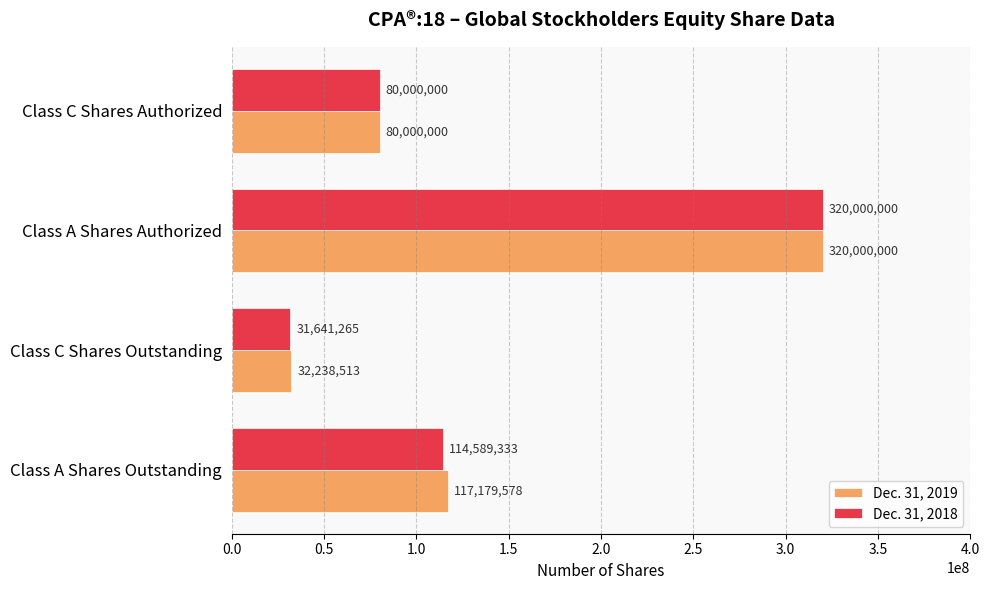

What value does the Dec. 31, 2019 series have at Class C Shares Outstanding, to the nearest 50?

32238500